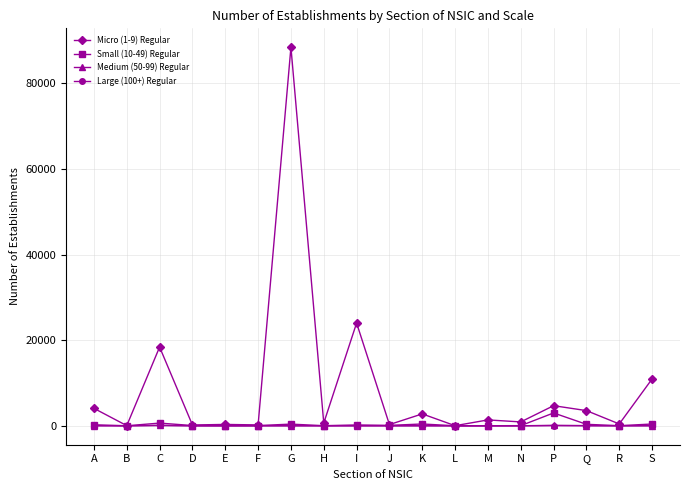

Where is the first local minimum for Micro (1-9) Regular?

B